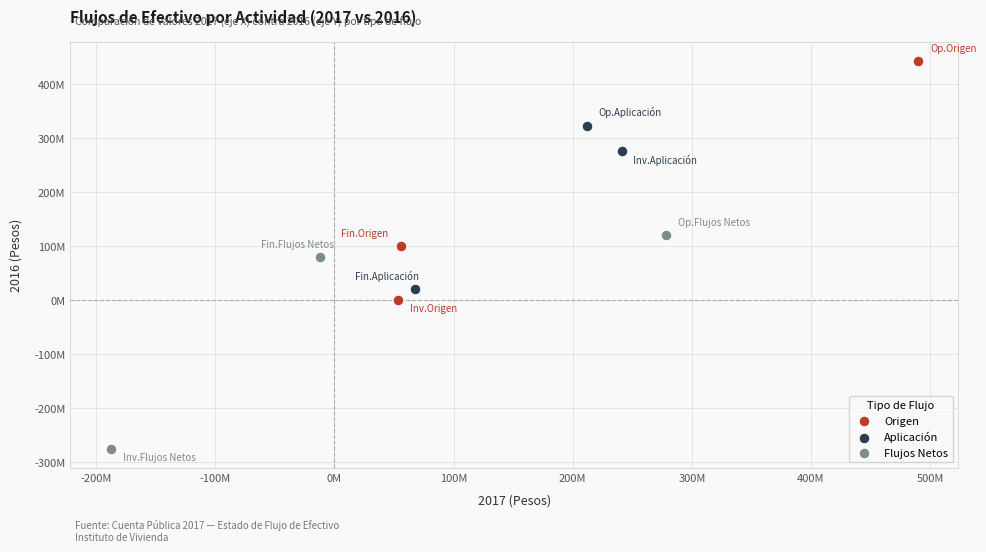

Which series has the widest spread of Y values?

Origen